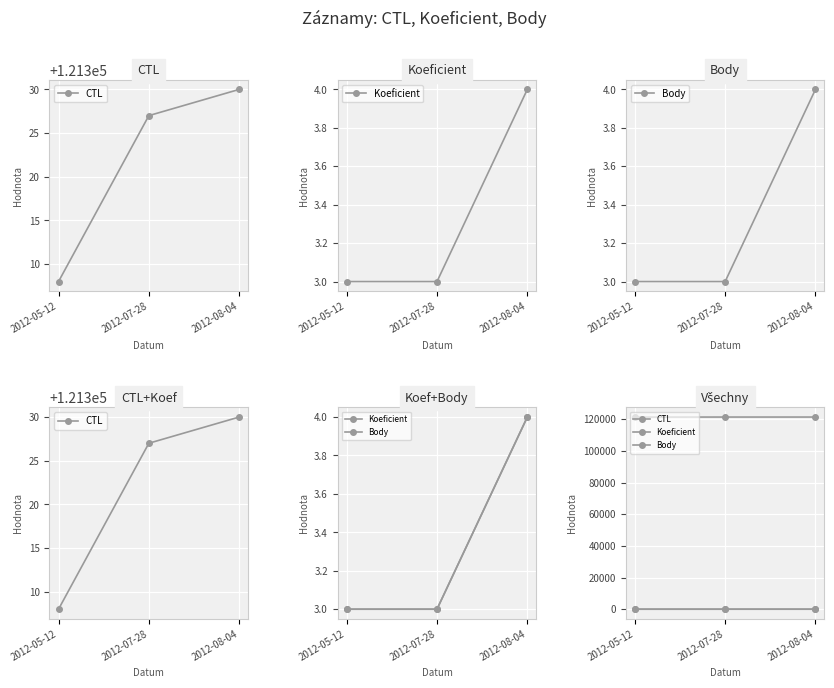

At how many categories does at least one series exceed 89413?

3